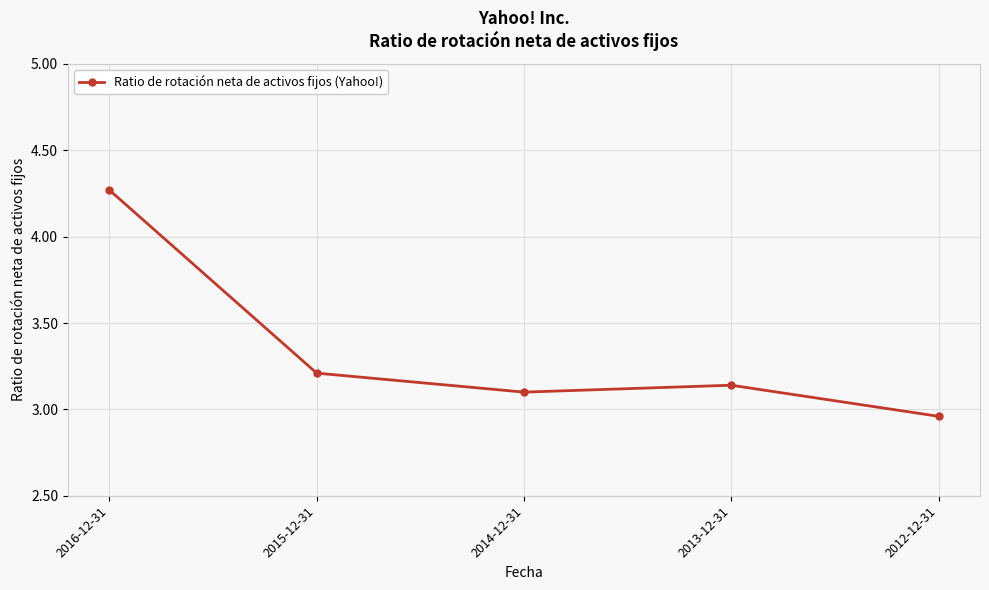

Where is the data nearest to the value 3?

2012-12-31